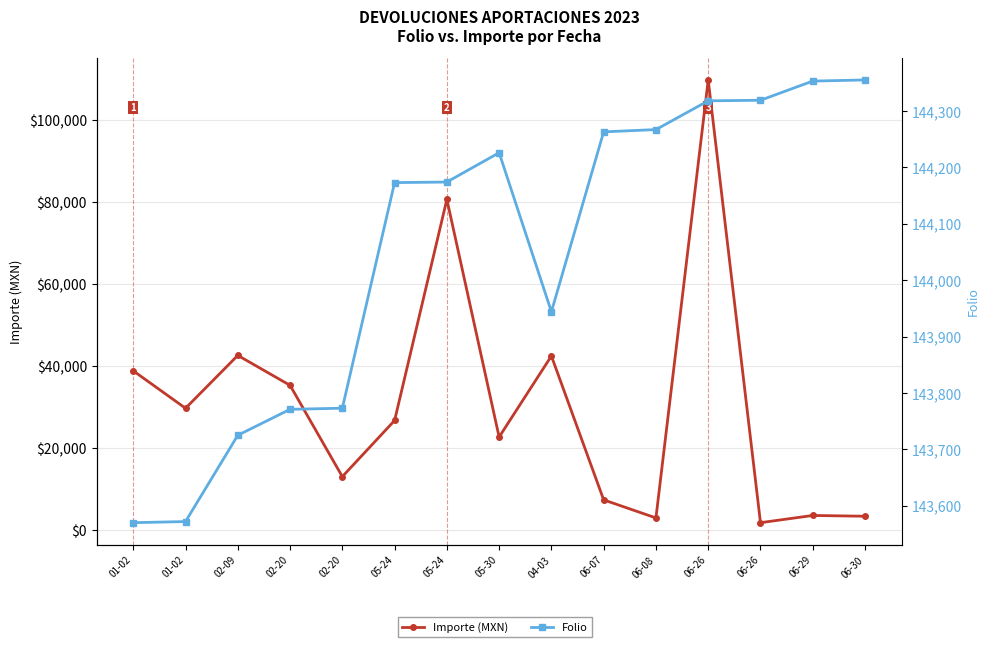

What value does the Folio series have at 06-30?

144355.0